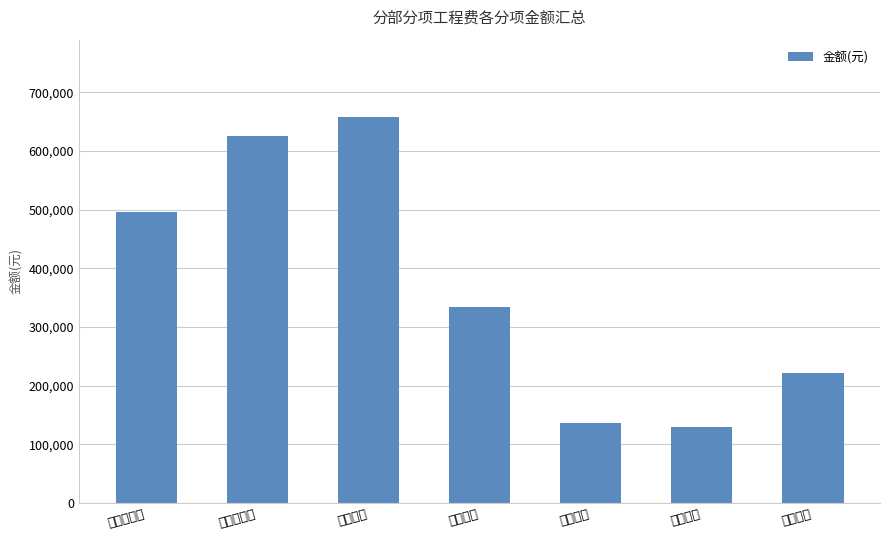

Reading right to left, what are all the values shown in this chart?

其他工程=222040.2	栏杆工程=129310.2	固定家具=137011.0	门窗工程=333783.8	天棚工程=658154.5	墙柱面工程=625264.7	楼地面工程=495860.3